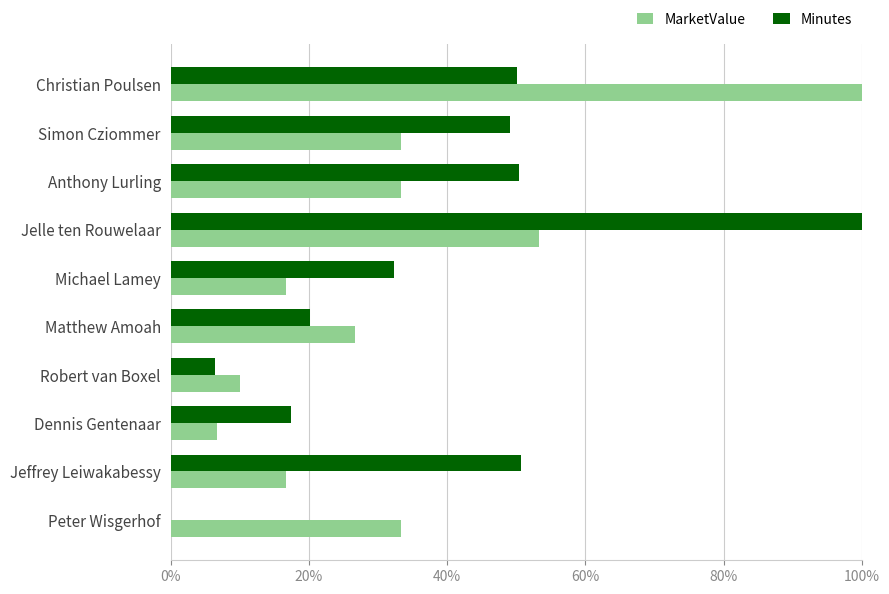

What are all the series names shown in the legend?

MarketValue, Minutes